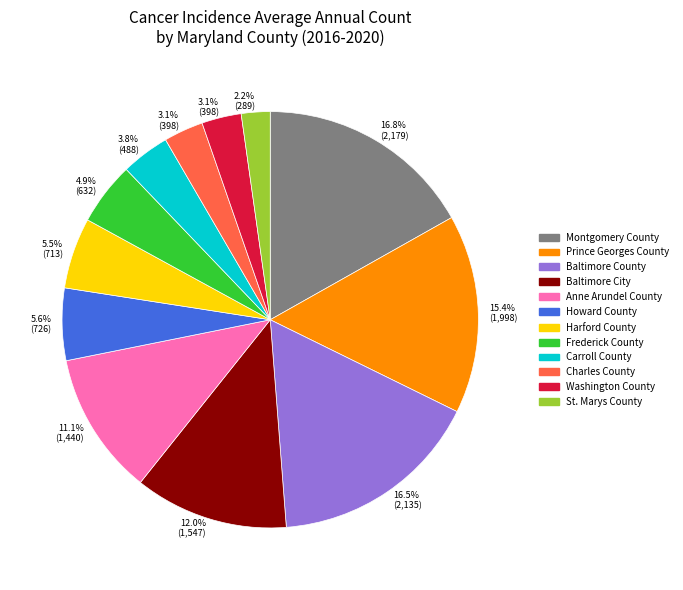

Which slice is the smallest?

St. Marys County